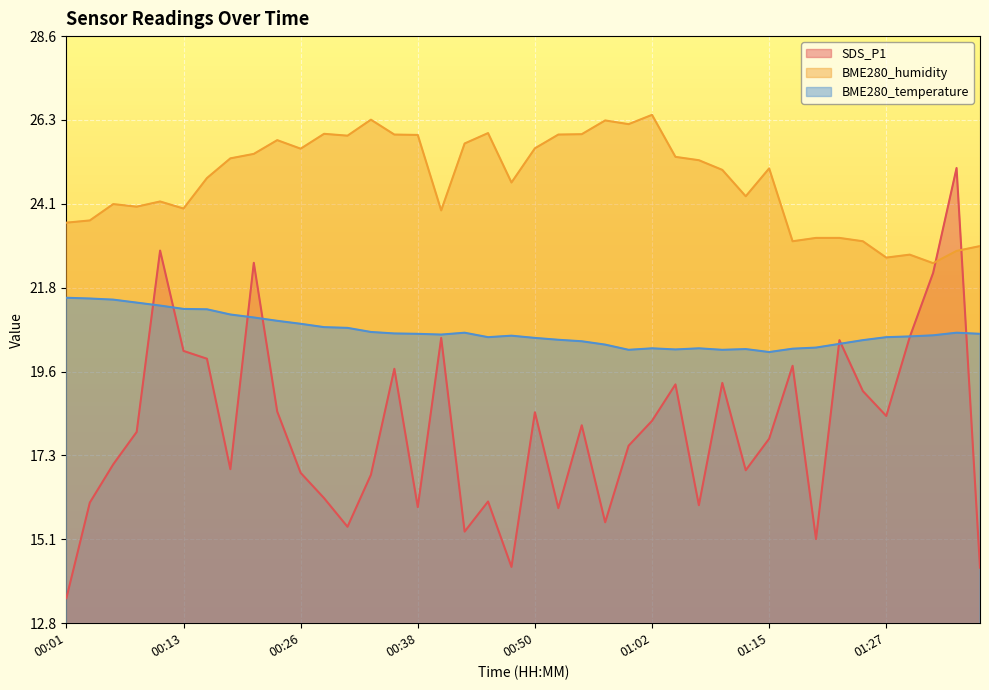

In BME280_temperature, how many points are lower than both neighbors (excluding endpoints)?

6